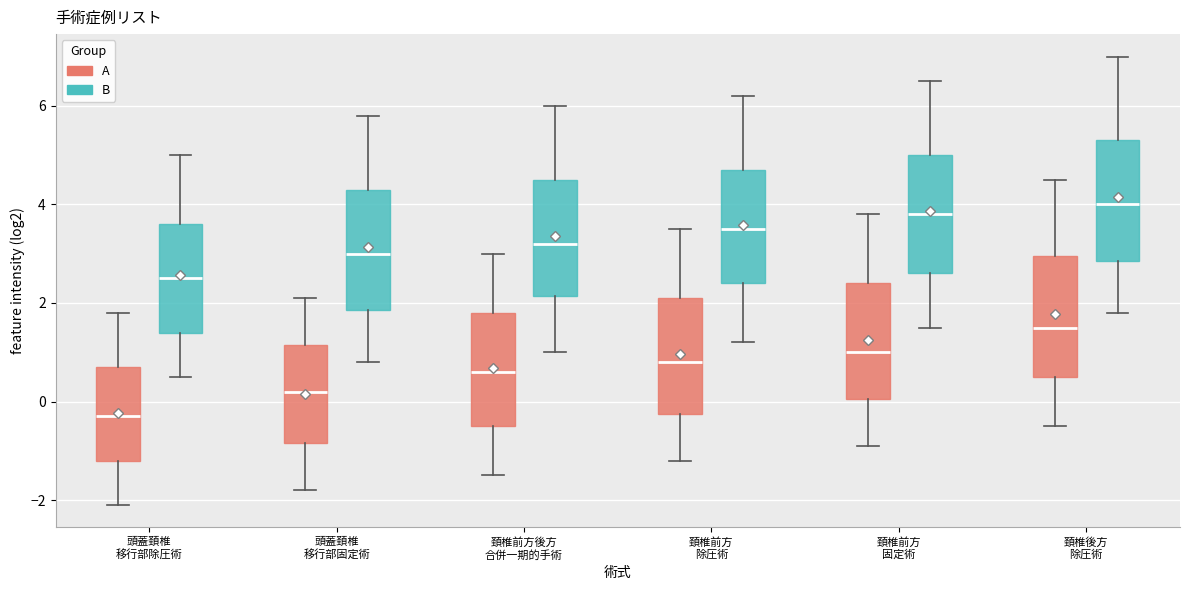

Which box's median line is the lowest?

頭蓋頚椎 移行部除圧術 (A)